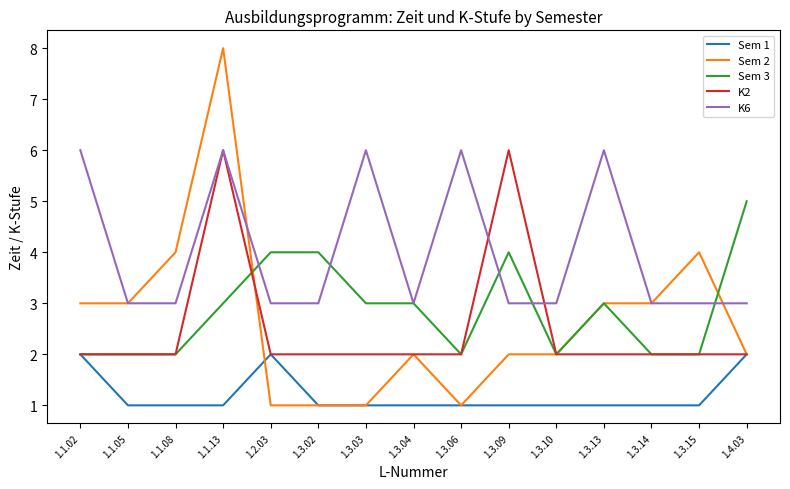

What are all the series names shown in the legend?

Sem 1, Sem 2, Sem 3, K2, K6